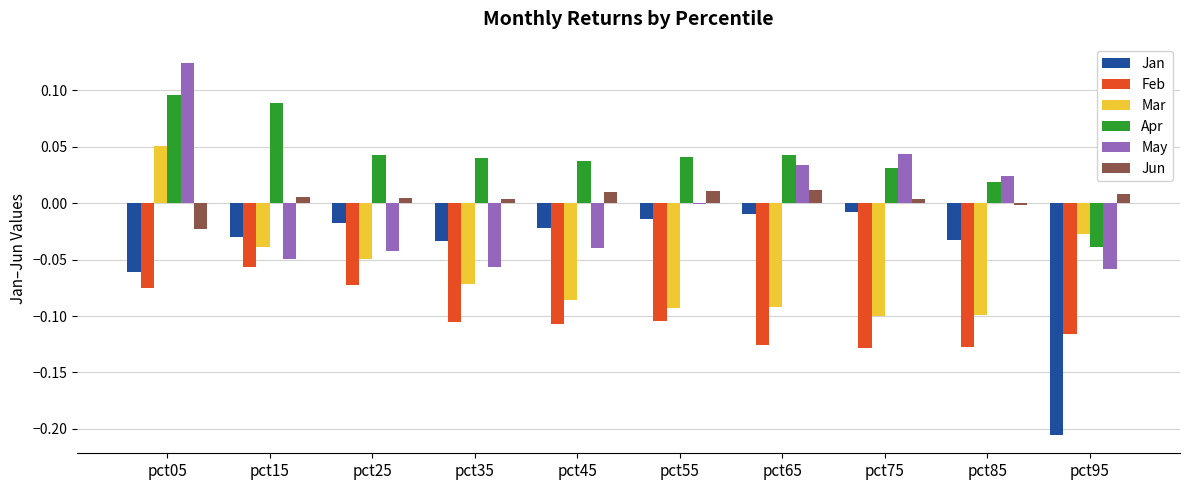

Which series has the largest total across all categories?

Apr